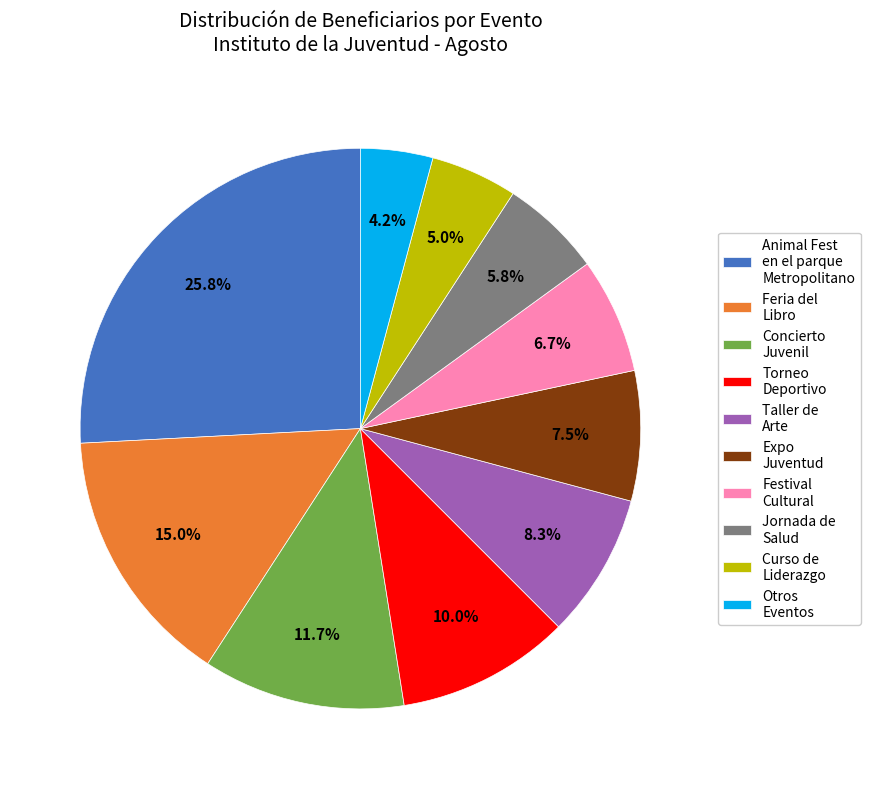

Does any single category account for the majority?

No